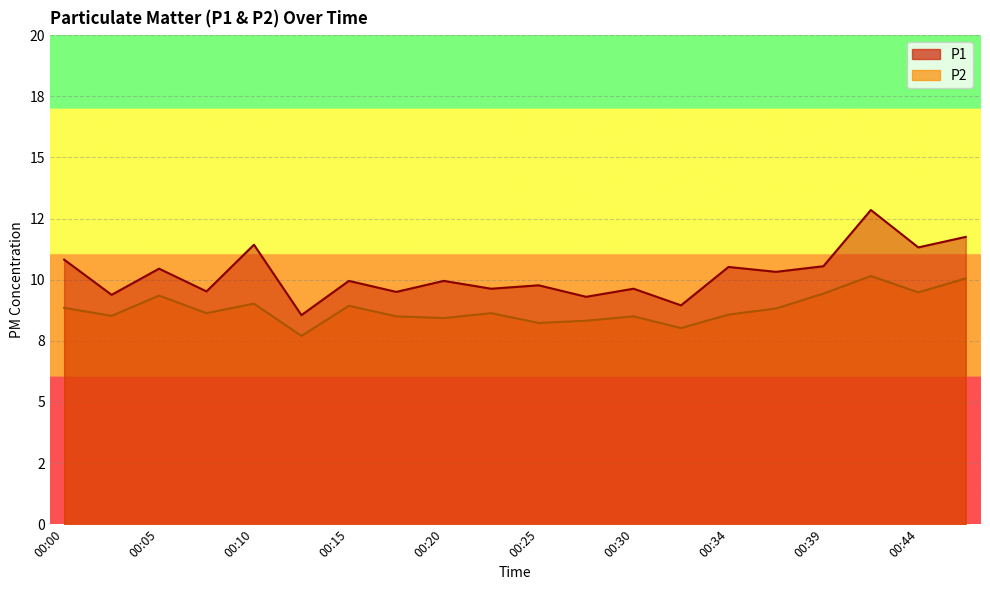

The P2 series shows 11.7 at 00:32. True or false?

False